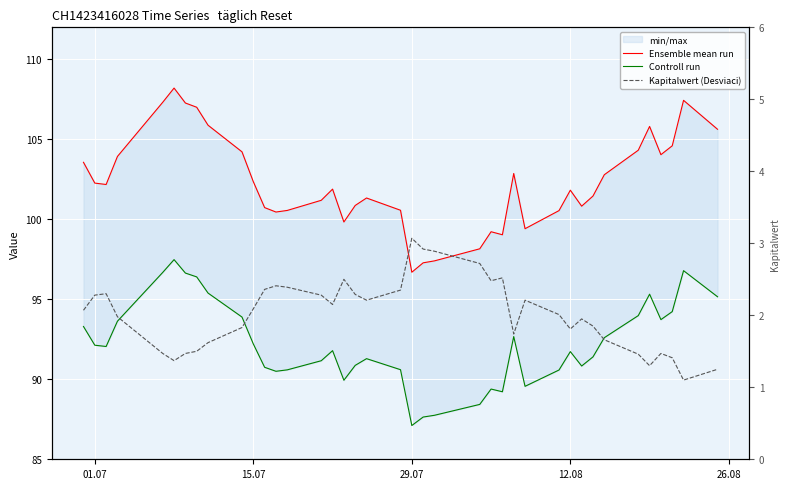

What is the difference between the maximum and minimum values in the Controll run series?

10.4